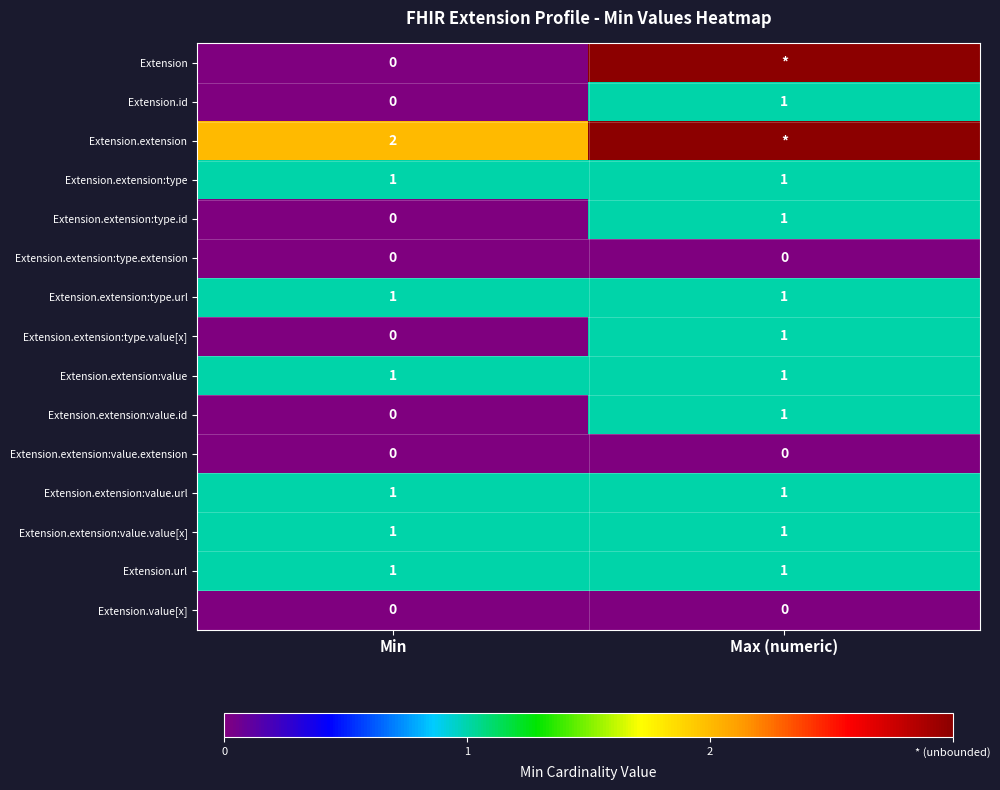

Which label corresponds to the smallest value in the chart?

Min